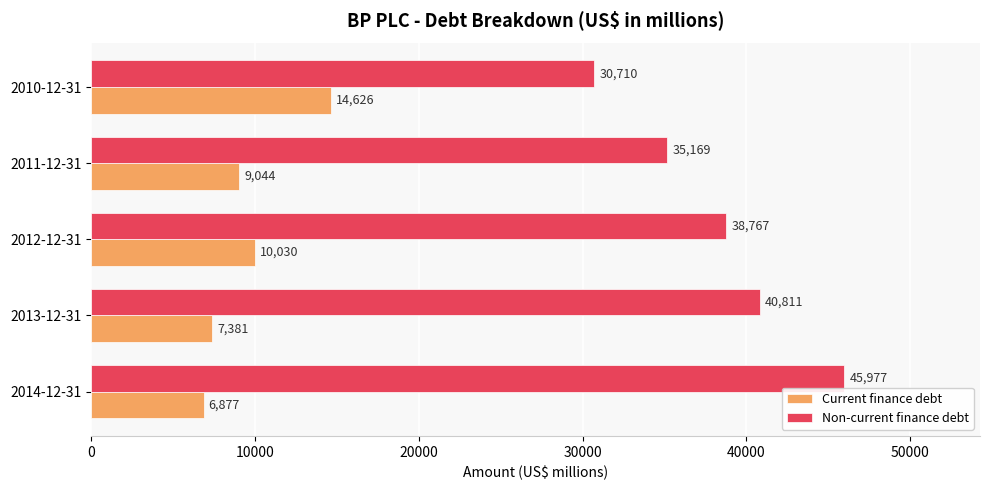

What is the average value of the Current finance debt series?

9592